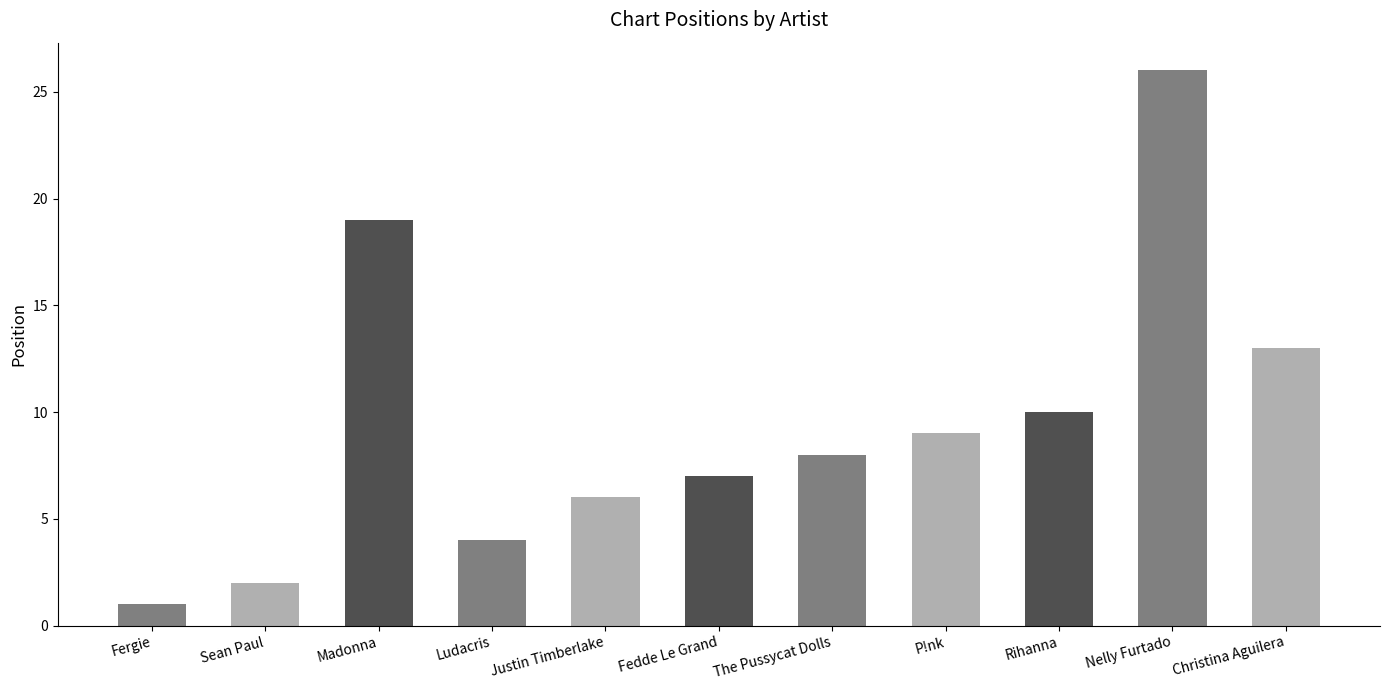

What is the label of the 7th bar from the left?

The Pussycat Dolls